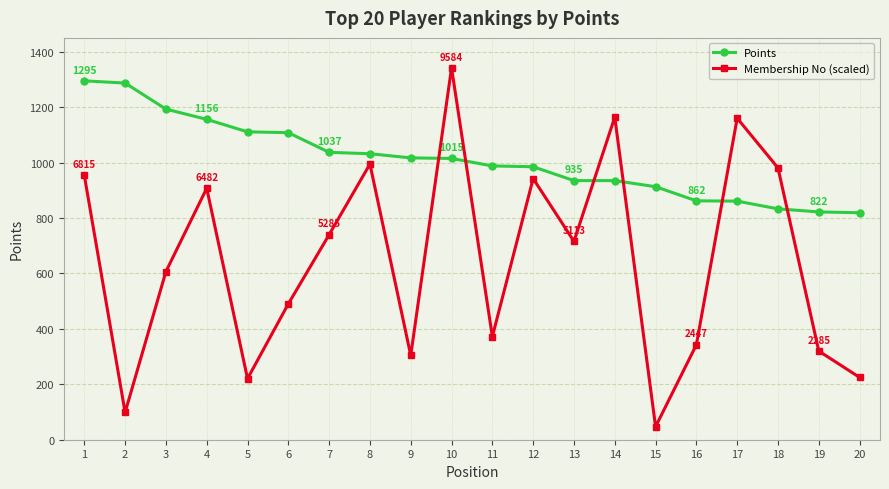

Is this an area chart (filled region under the line)?

No